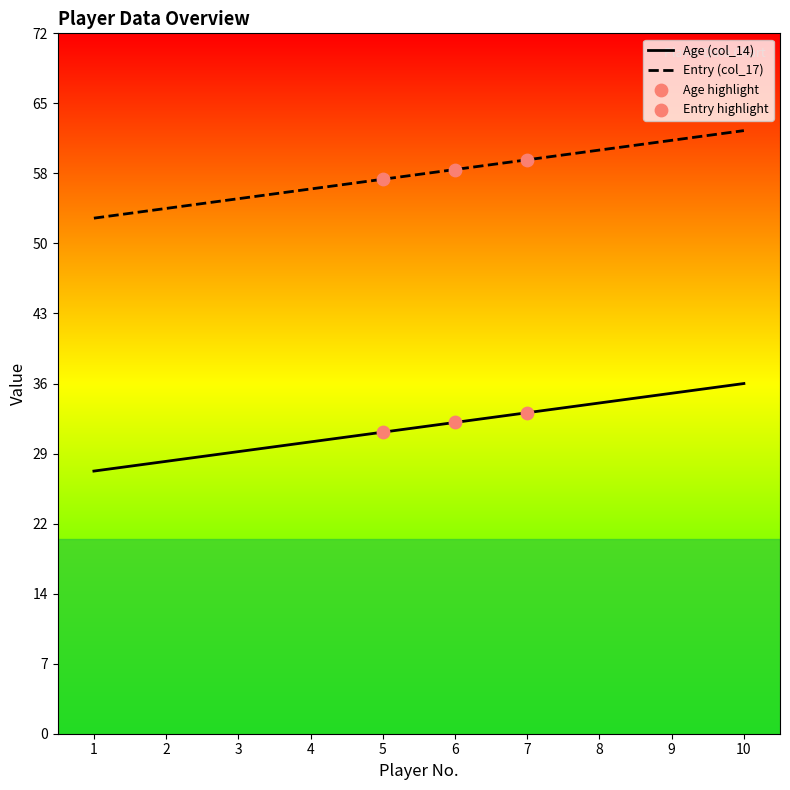

At which category is the sum across all series the highest?

10